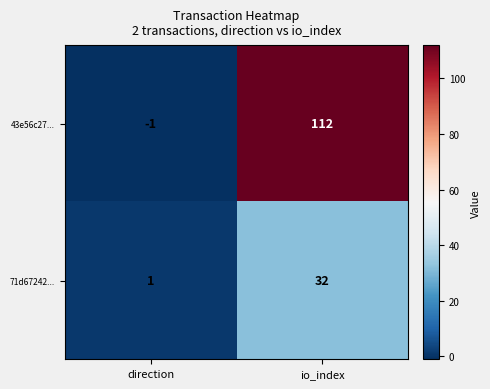

At how many categories does at least one series exceed 105?

1